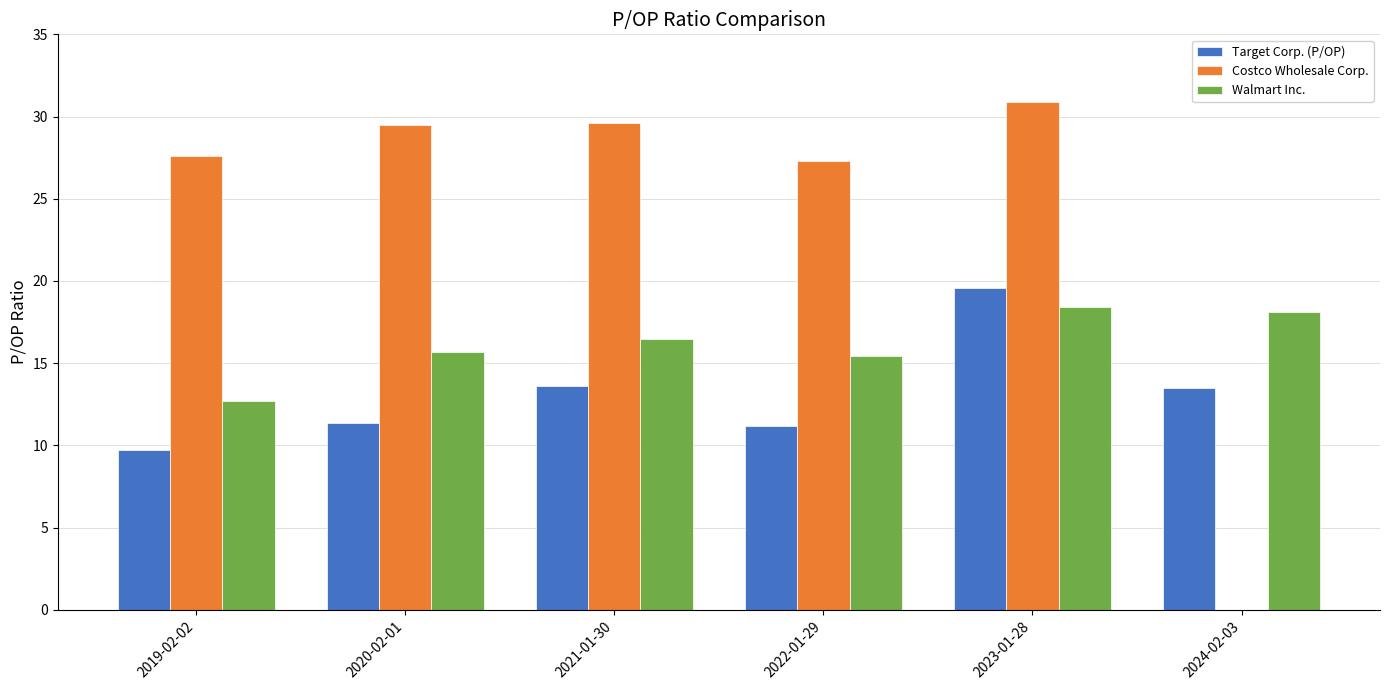

Are the bars horizontal?

No